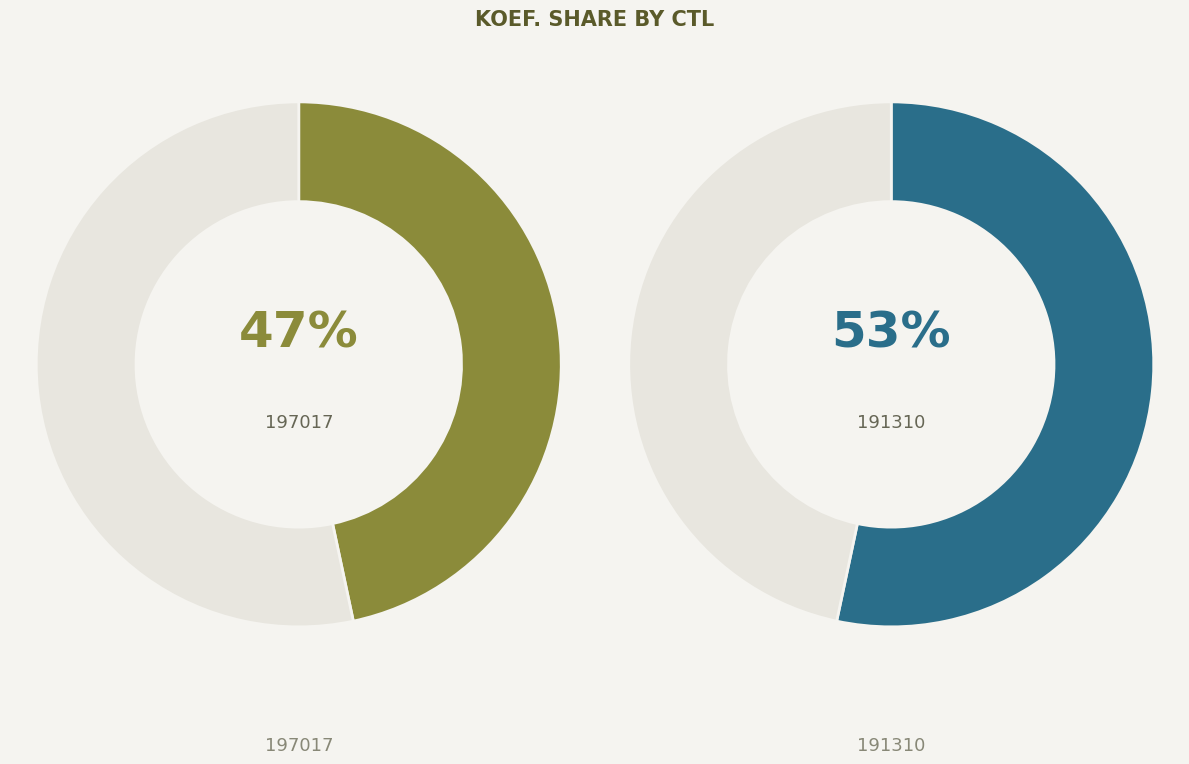

What is the majority slice?

191310